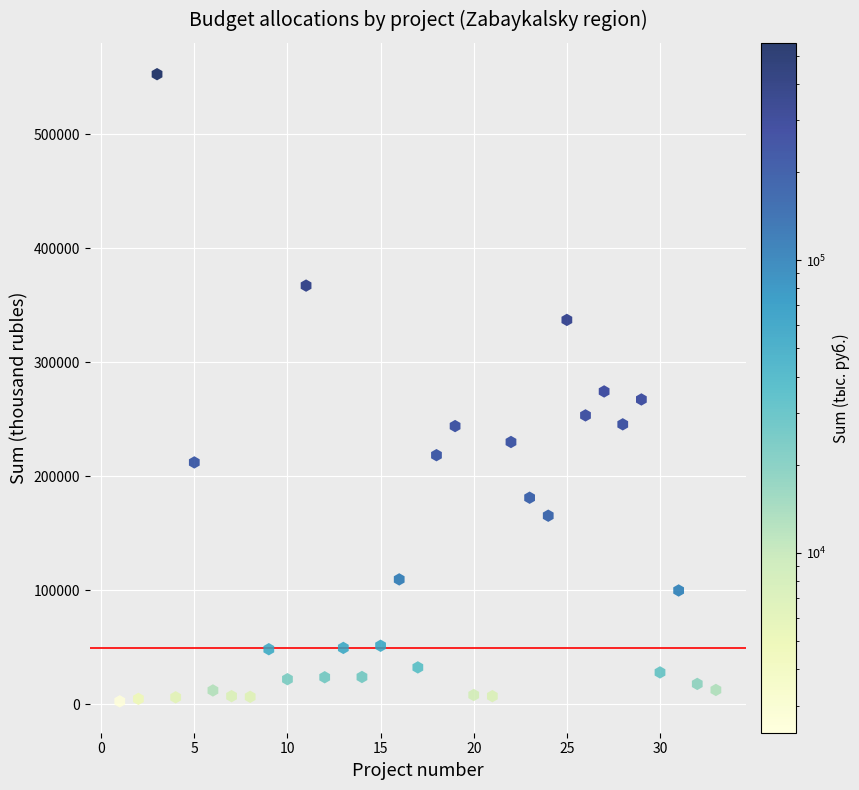

What is the range of X values (max minus min)?

32.0